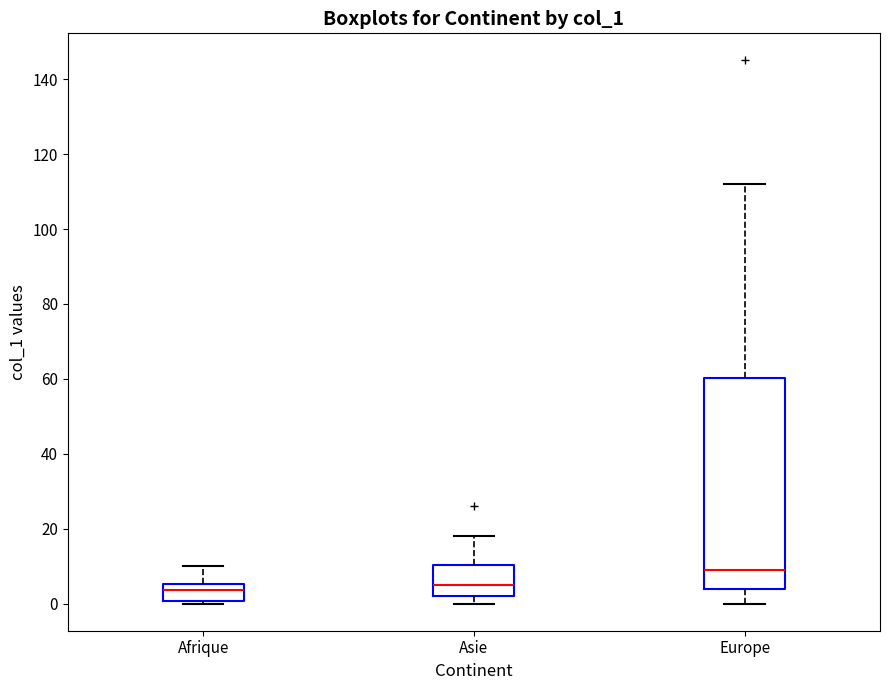

Reading left to right, read every box against the y-axis: the position of its median line, the range the box covers, and the ends of its whiskers. The values are not printed on the chart, so give them approximately, as read against the axis.

Afrique: median 4, box 0 to 6, whiskers 0 (just below the box's lower edge) to 10
Asie: median 6, box 2 to 10, whiskers 0 to 18
Europe: median 10, box 4 to 60, whiskers 0 to 112